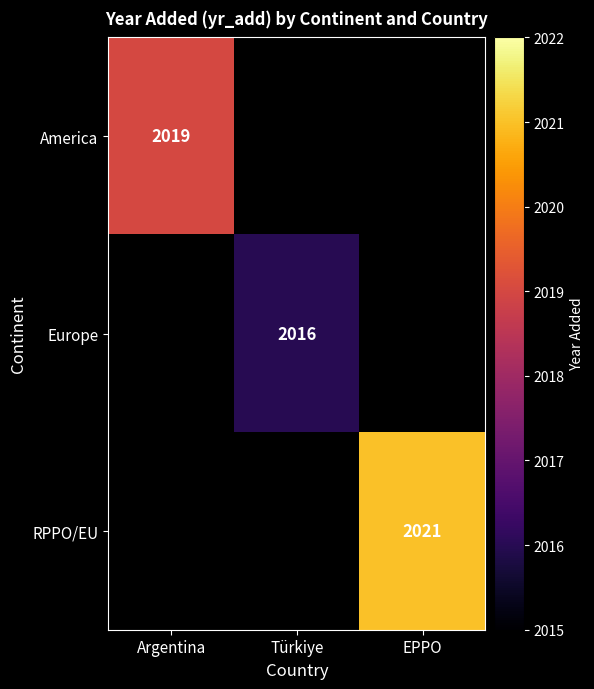

Is it true that America equals 3055 at Argentina?

False